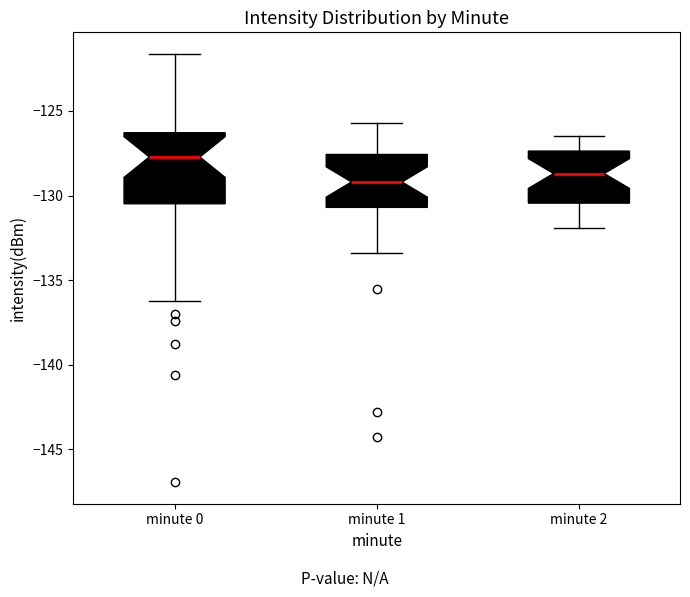

Which box's median line is the highest?

minute 0